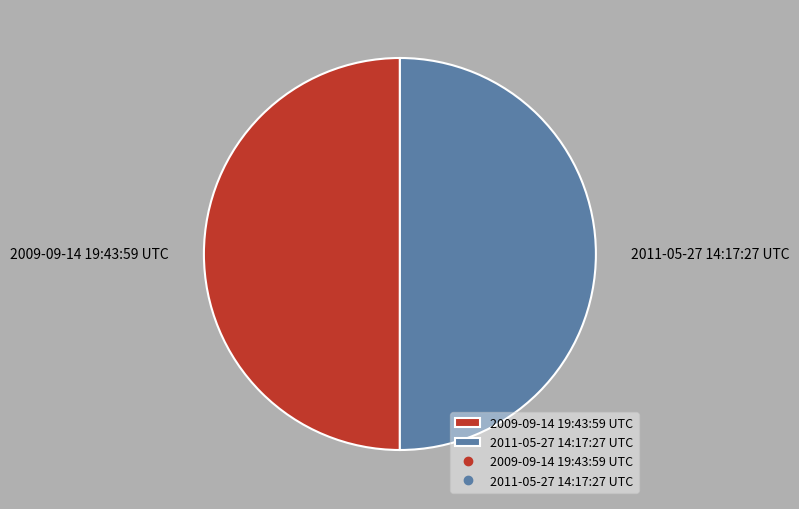

Is it true that 2009-09-14 19:43:59 UTC is 50% of the pie?

True